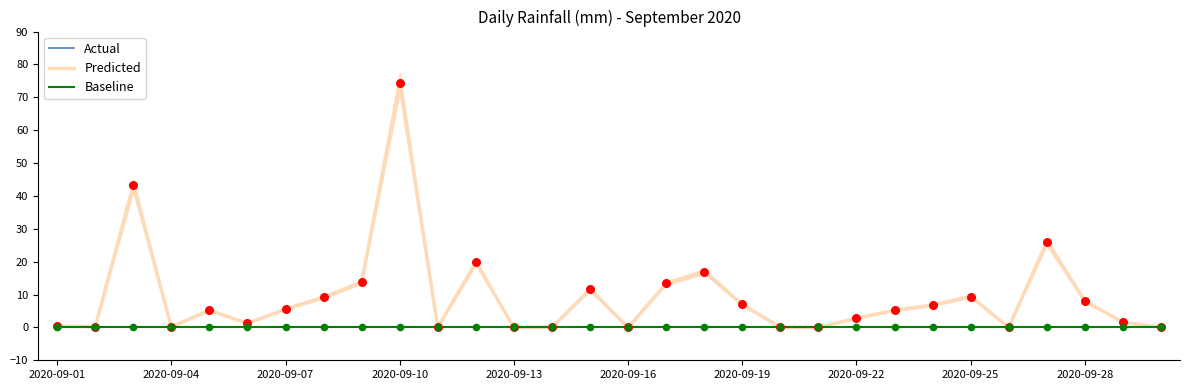

Which series reaches the maximum Y coordinate?

Actual